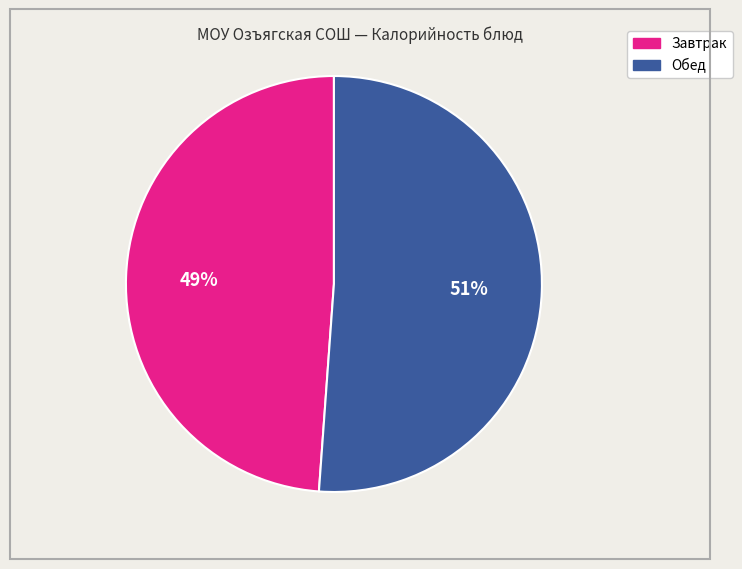

Between Завтрак and Обед, which is larger?

Обед